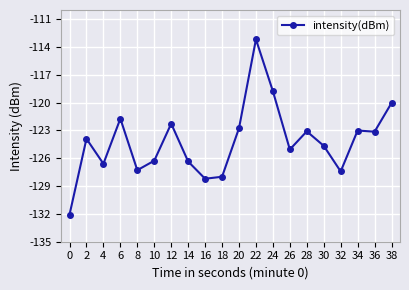

At which label does the data first exceed -123?

6